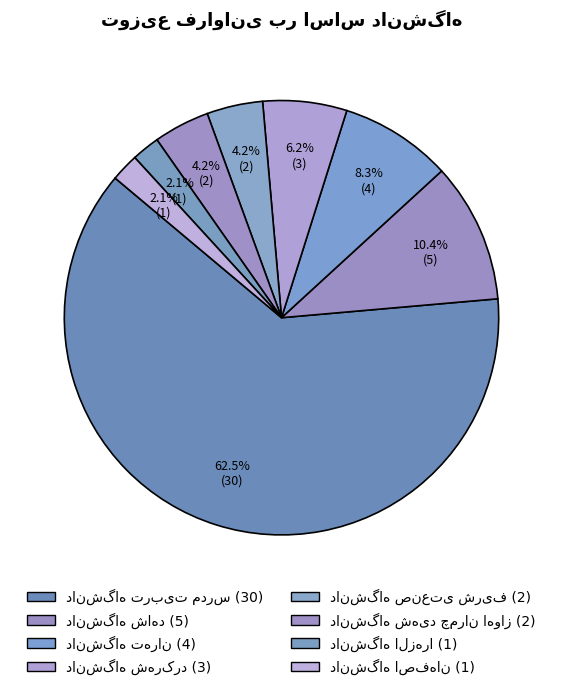

Is the sum of دانشگاه شاهد and دانشگاه تهران greater than half?

No